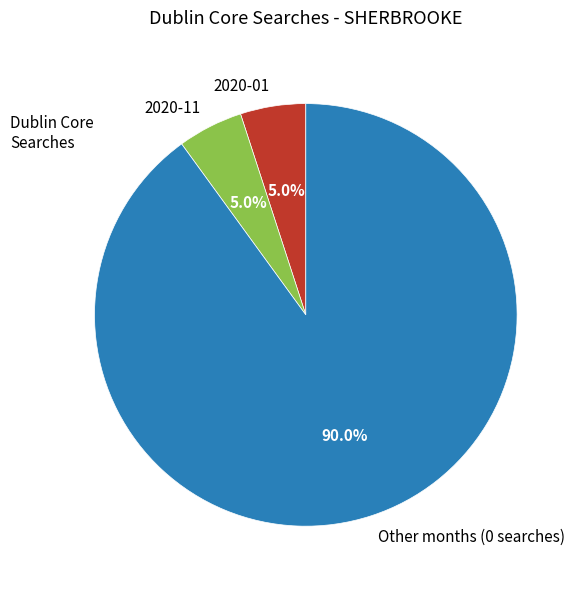

Does 2020-11 account for over 50% of the chart?

No